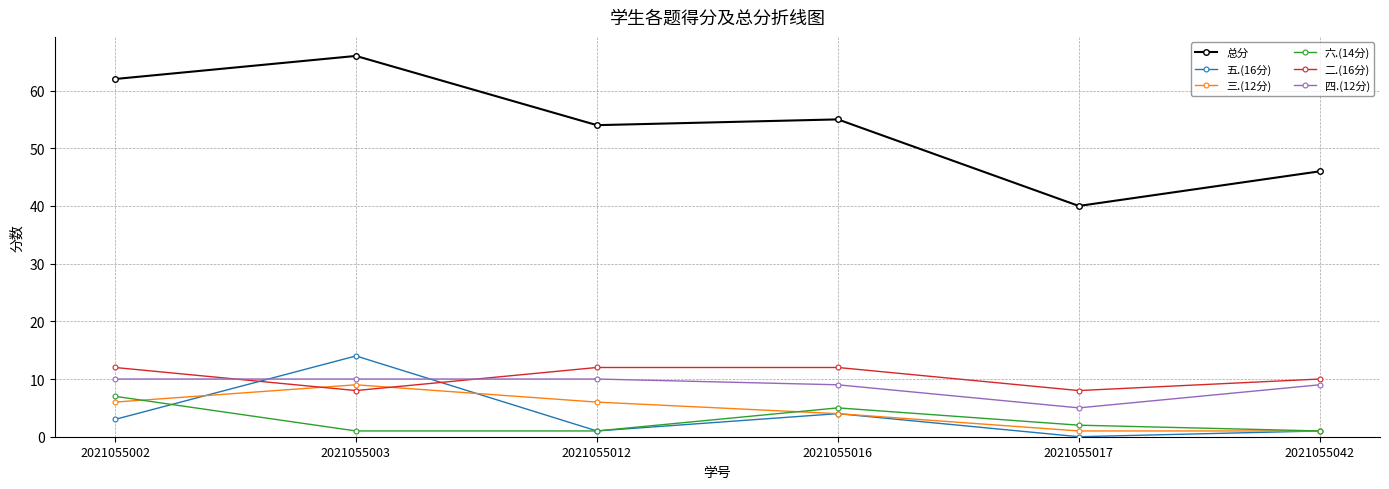

True or false: 总分 has a value of 75 at 2021055012.

False